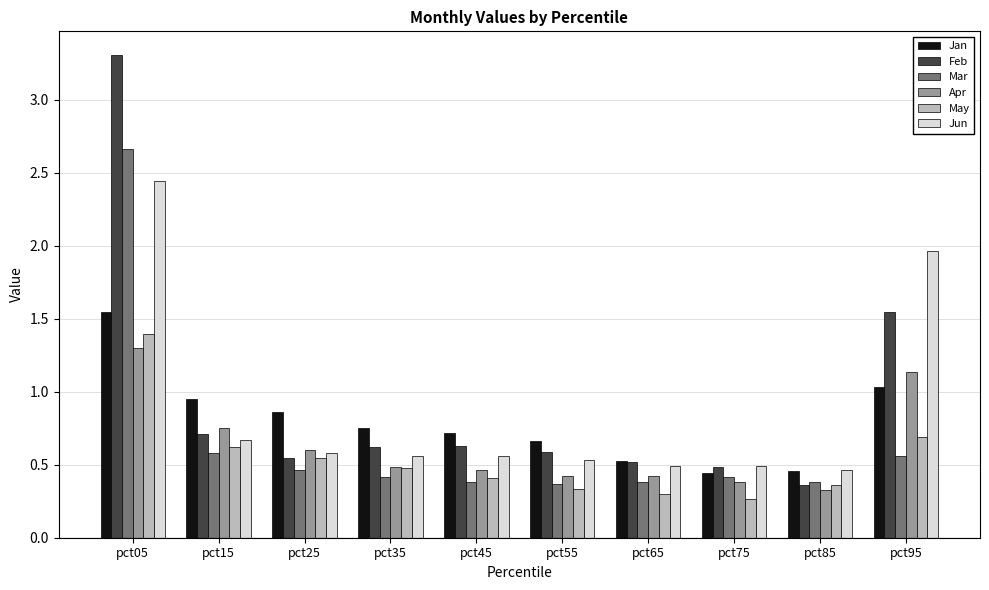

Which series has the largest total across all categories?

Feb